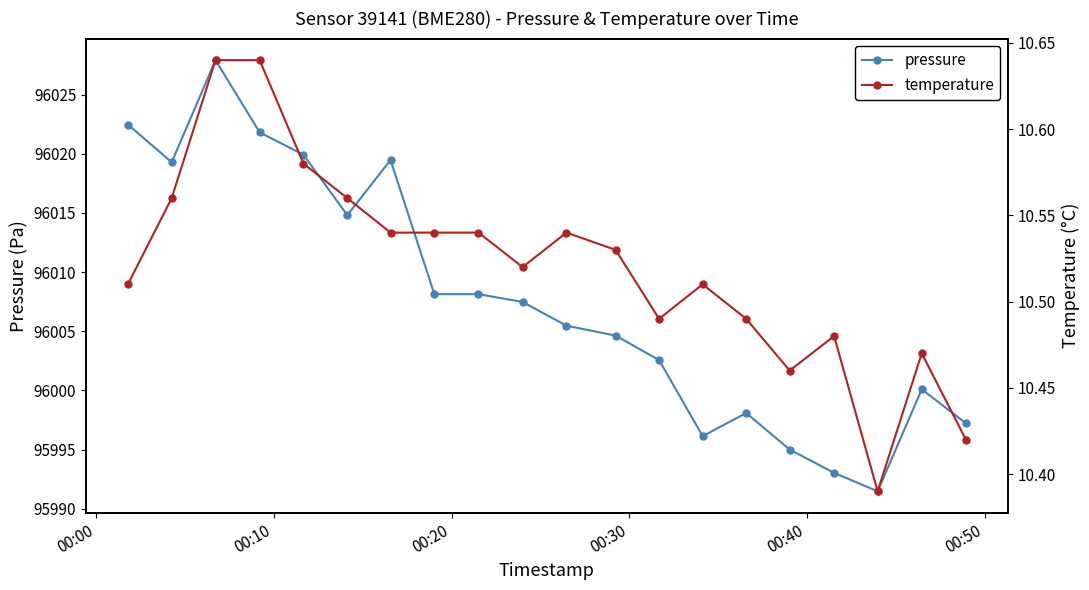

What is the minimum value for pressure?

95991.5